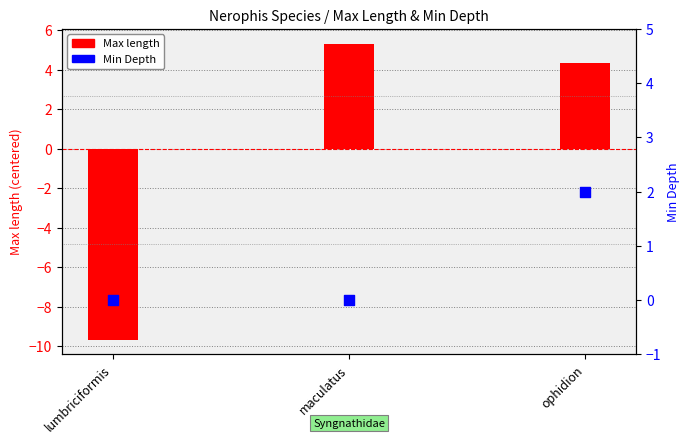

At which category is the sum across all series the highest?

ophidion